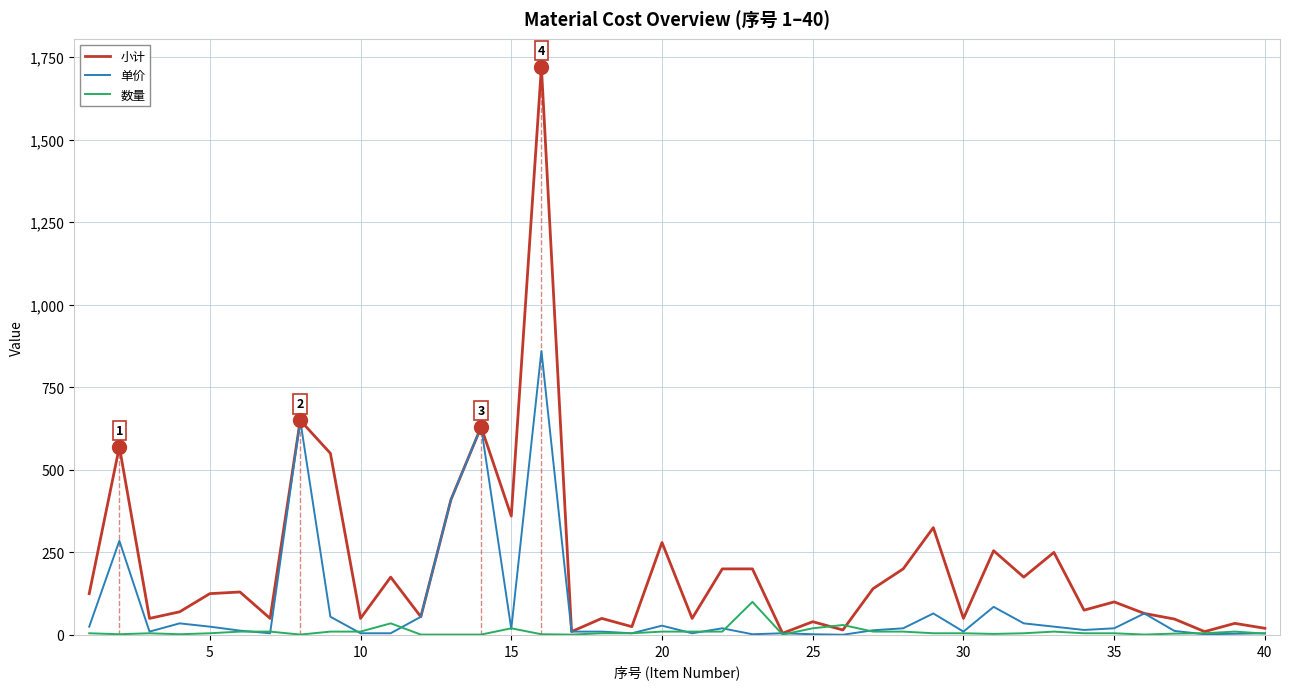

Reading right to left, extract all data points from this chart.

小计: 20.0	35.0	10.0	48.0	65.0	100.0	75.0	250.0	175.0	255.0	50.0	325.0	200.0	140.0	15.0	40.0	5.0	200.0	200.0	50.0	280.0	25.0	50.0	10.0	1720.0	360.0	630.0	410.0	55.0	175.0	50.0	550.0	650.0	50.0	130.0	125.0	70.0	50.0	570.0	125.0
单价: 5.0	3.5	2.0	12.0	65.0	20.0	15.0	25.0	35.0	85.0	10.0	65.0	20.0	14.0	0.5	2.0	5.0	2.0	20.0	5.0	28.0	5.0	10.0	10.0	860.0	18.0	630.0	410.0	55.0	5.0	5.0	55.0	650.0	5.0	13.0	25.0	35.0	10.0	285.0	25.0
数量: 4.0	10.0	5.0	4.0	1.0	5.0	5.0	10.0	5.0	3.0	5.0	5.0	10.0	10.0	30.0	20.0	1.0	100.0	10.0	10.0	10.0	5.0	5.0	1.0	2.0	20.0	1.0	1.0	1.0	35.0	10.0	10.0	1.0	10.0	10.0	5.0	2.0	5.0	2.0	5.0